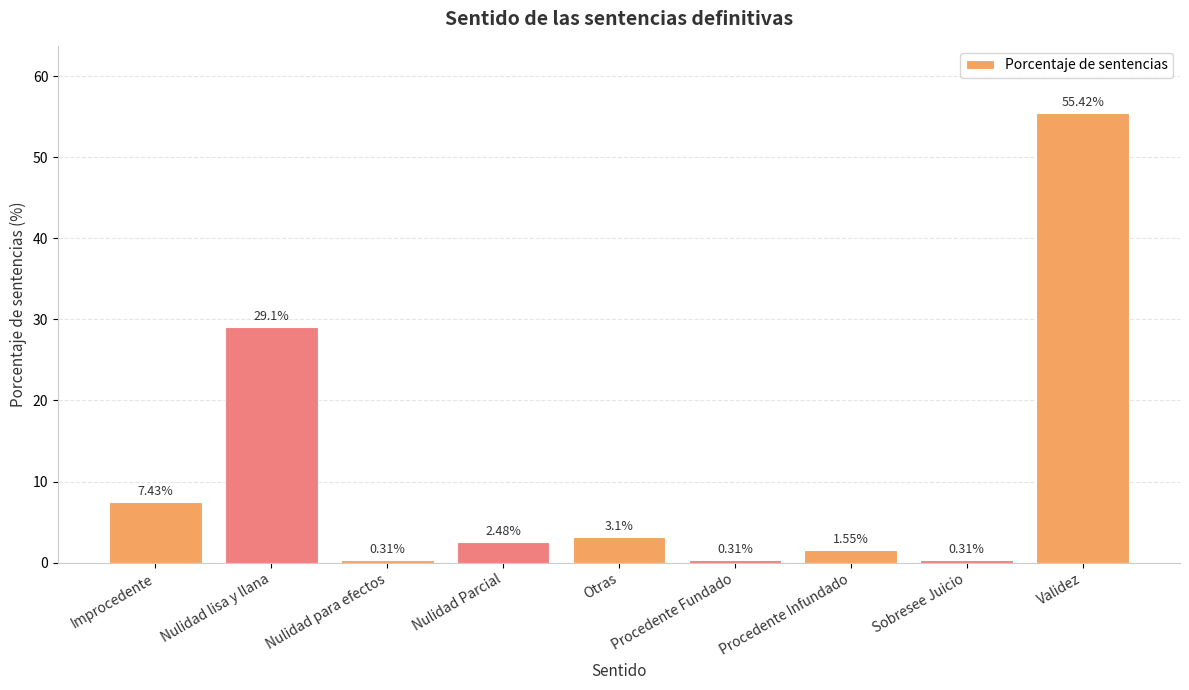

Where does the data first go above 2?

Improcedente